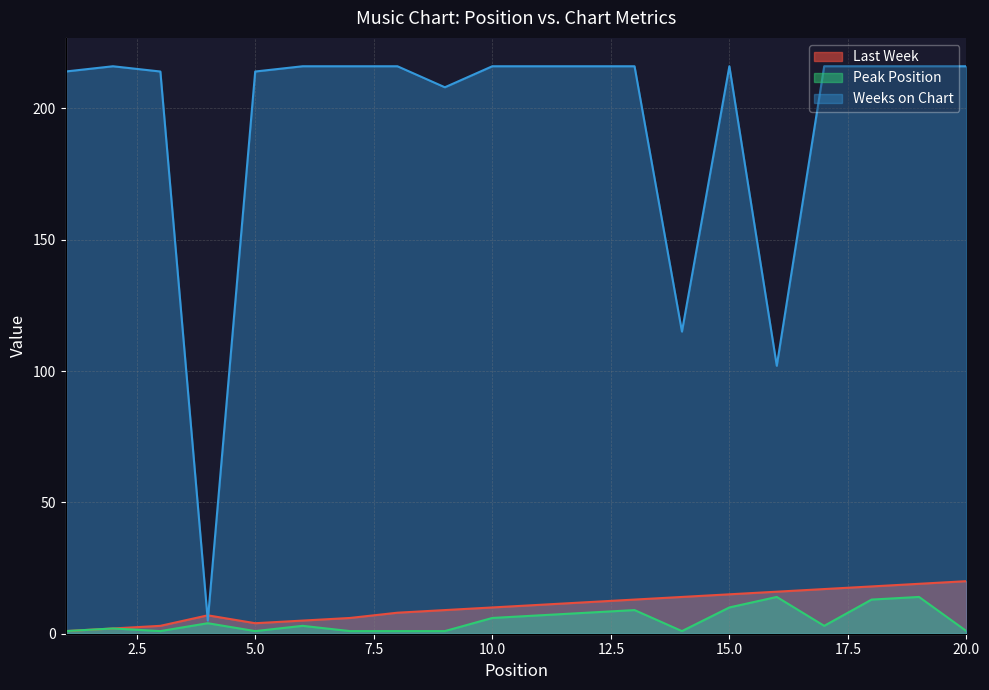

True or false: Weeks on Chart has a value of 362 at 12.

False